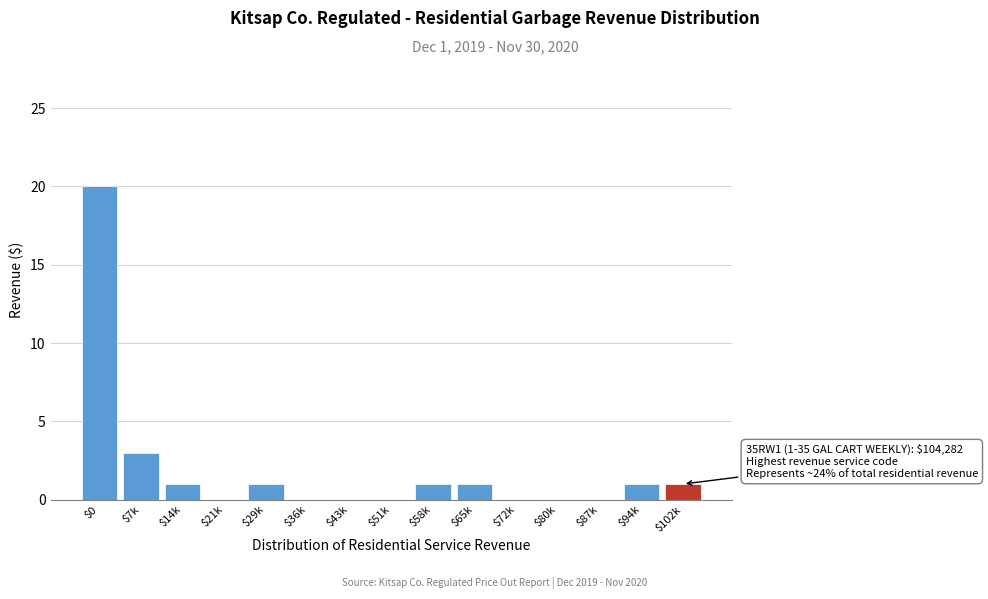

What is the sum of all values?

29